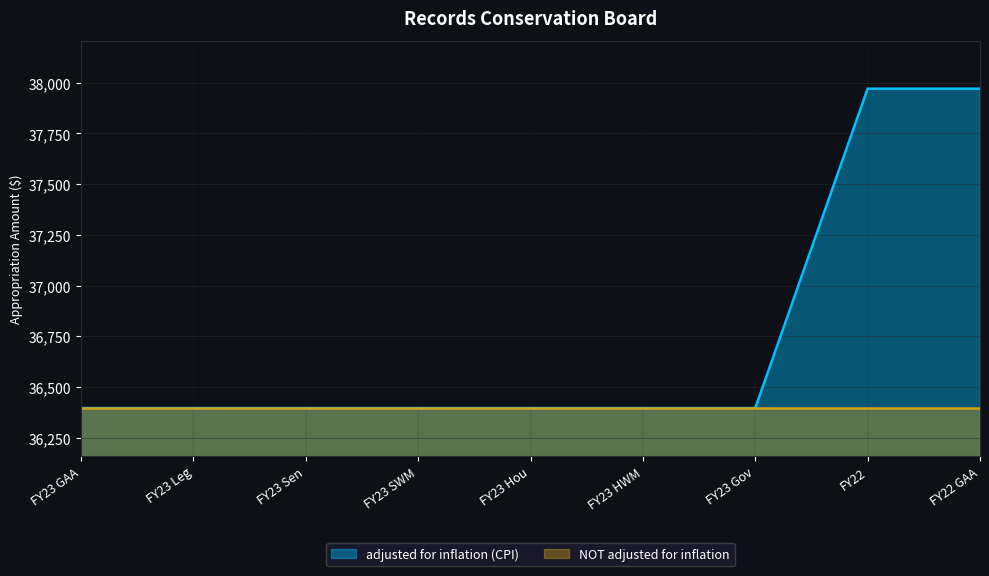

What is the value of the 4th point from the left?

36396